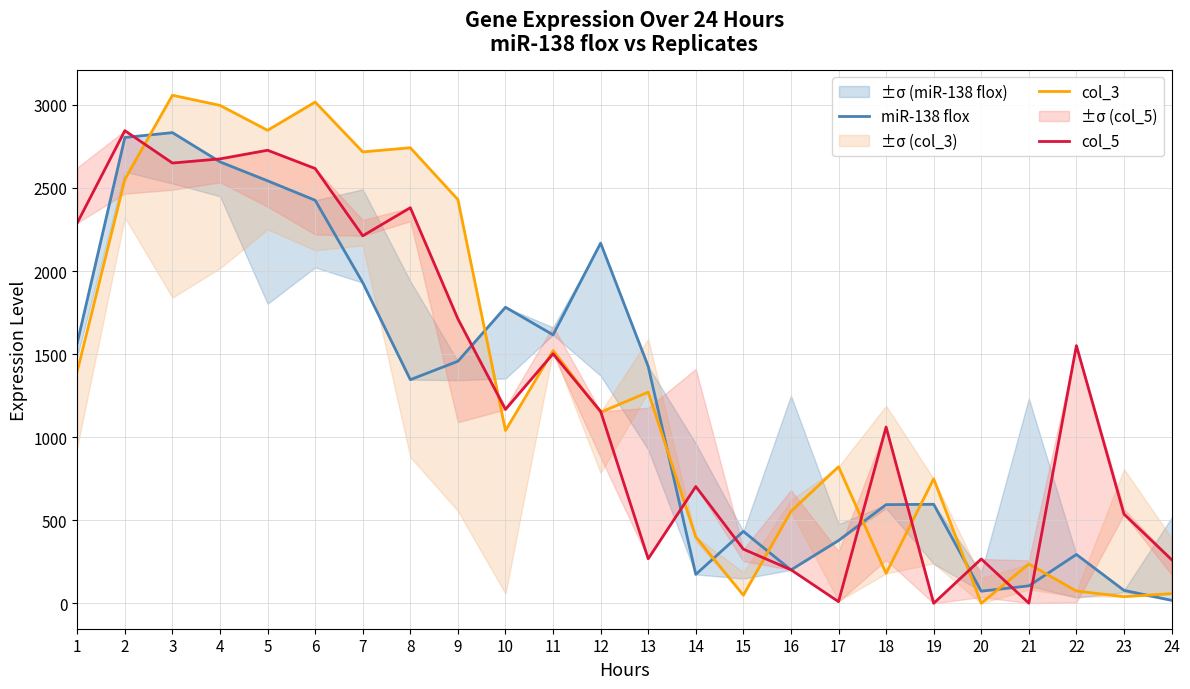

Rank the series at 8 from lowest to highest value.

miR-138 flox, col_5, col_3